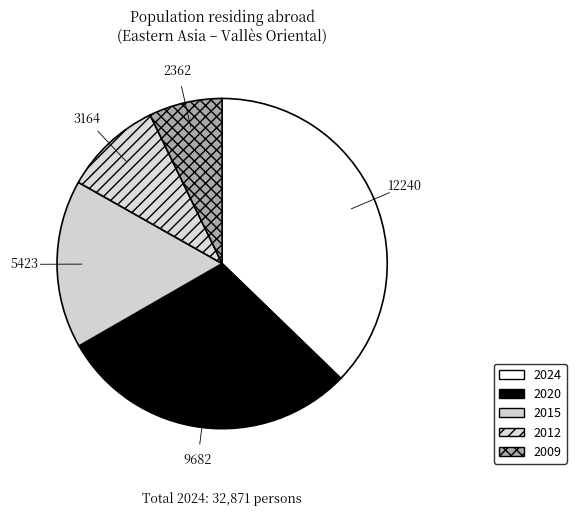

Which slice is the smallest?

2009